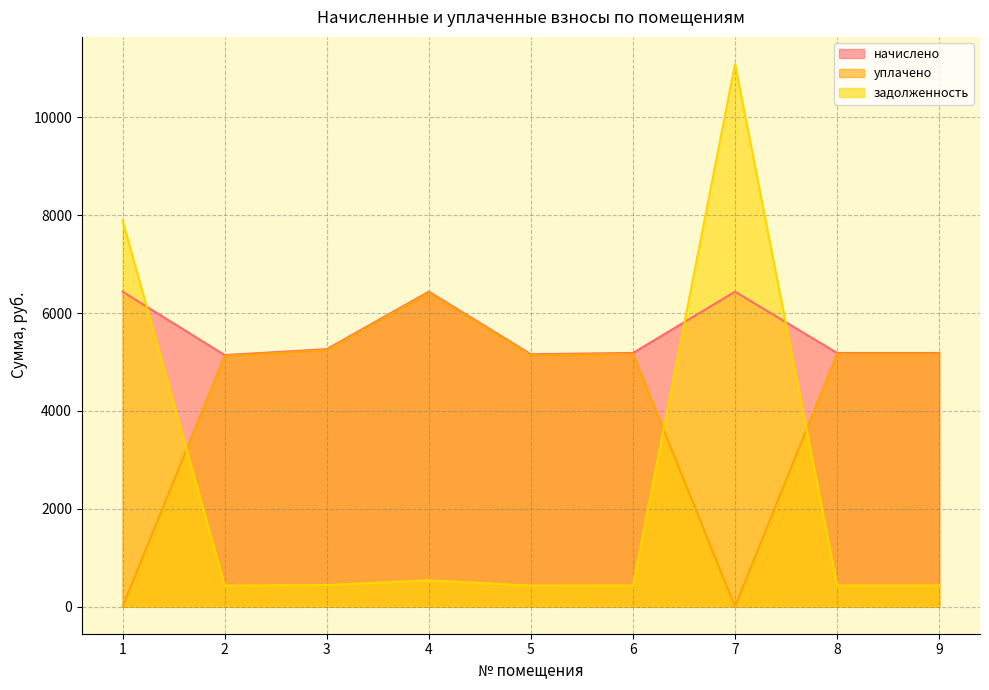

The value of уплачено at 7 is -2830.6. True or false?

False